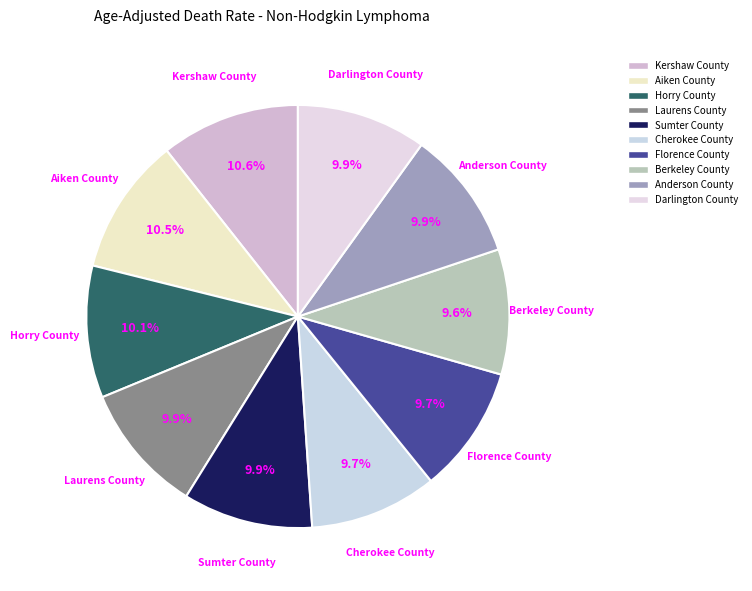

What percentage is the Horry County slice, to the nearest percent?

10%